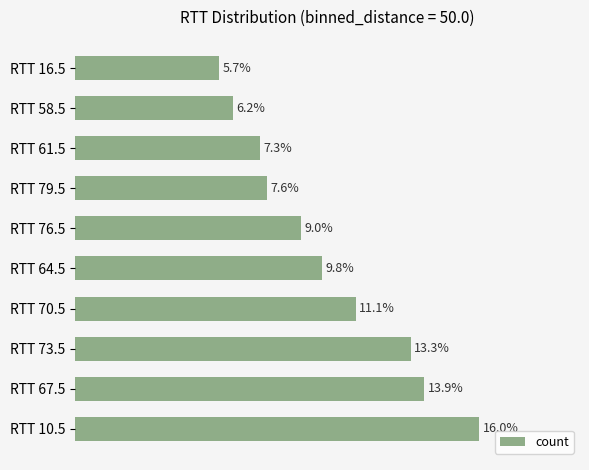

Does the chart contain any negative values?

No